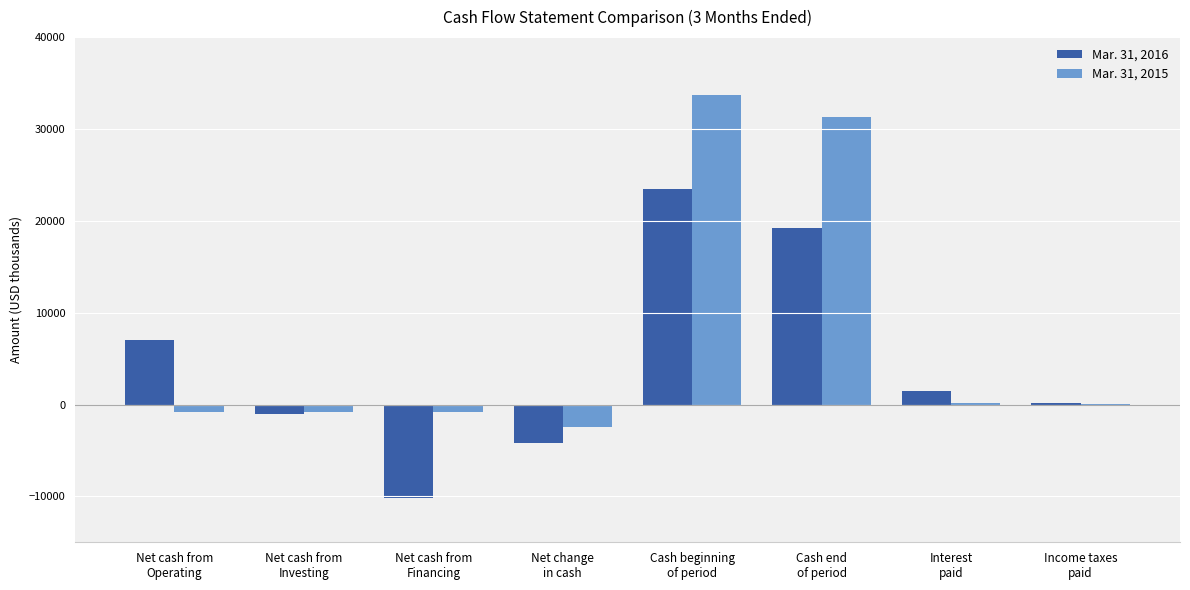

What is the sum of the Mar. 31, 2015 values at Interest
paid and Income taxes
paid?

217